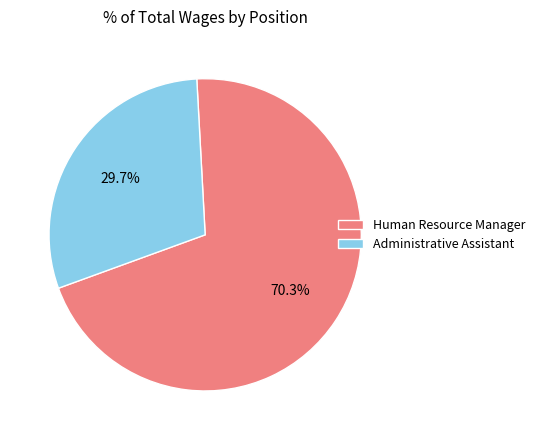

Between Administrative Assistant and Human Resource Manager, which is larger?

Human Resource Manager